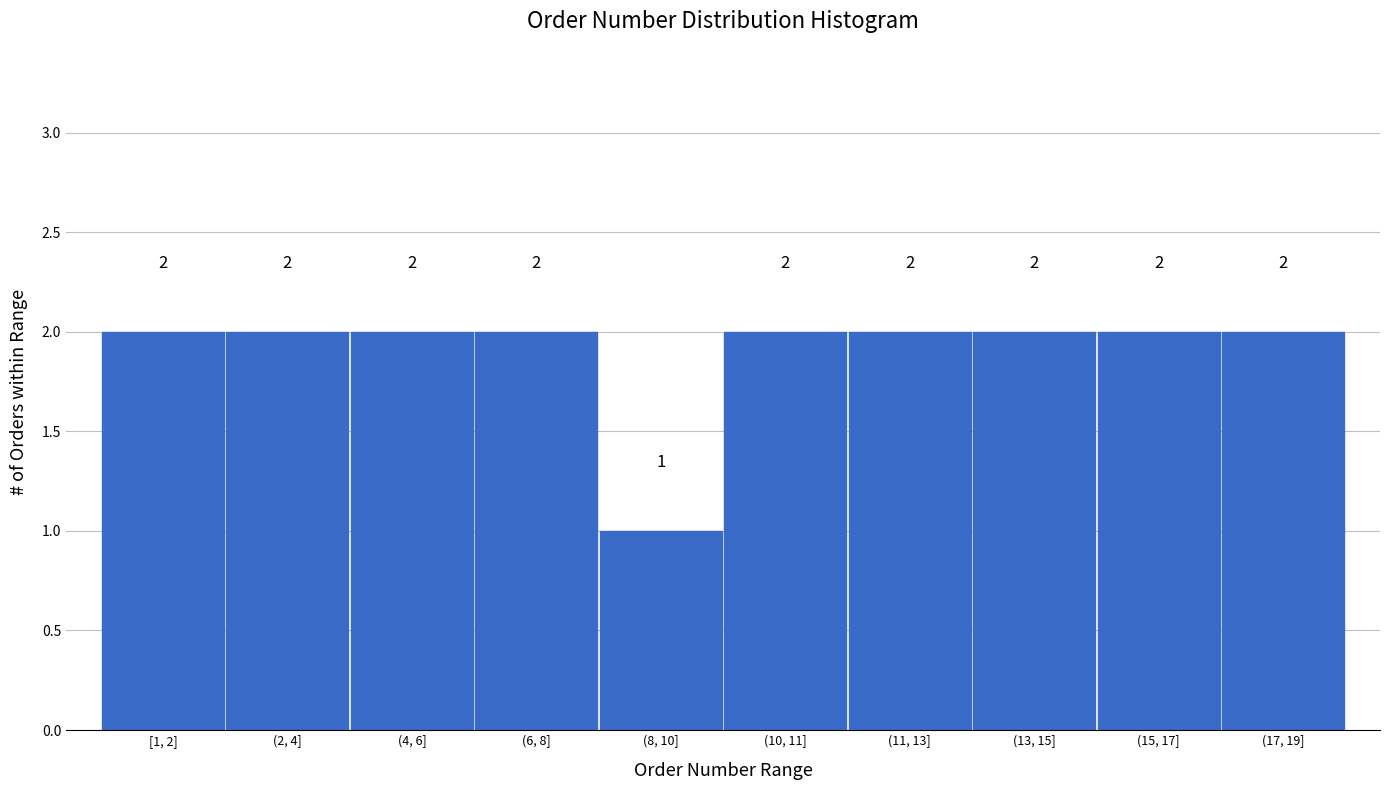

Reading left to right, transcribe all the data shown in this chart.

2	2	2	2	1	2	2	2	2	2